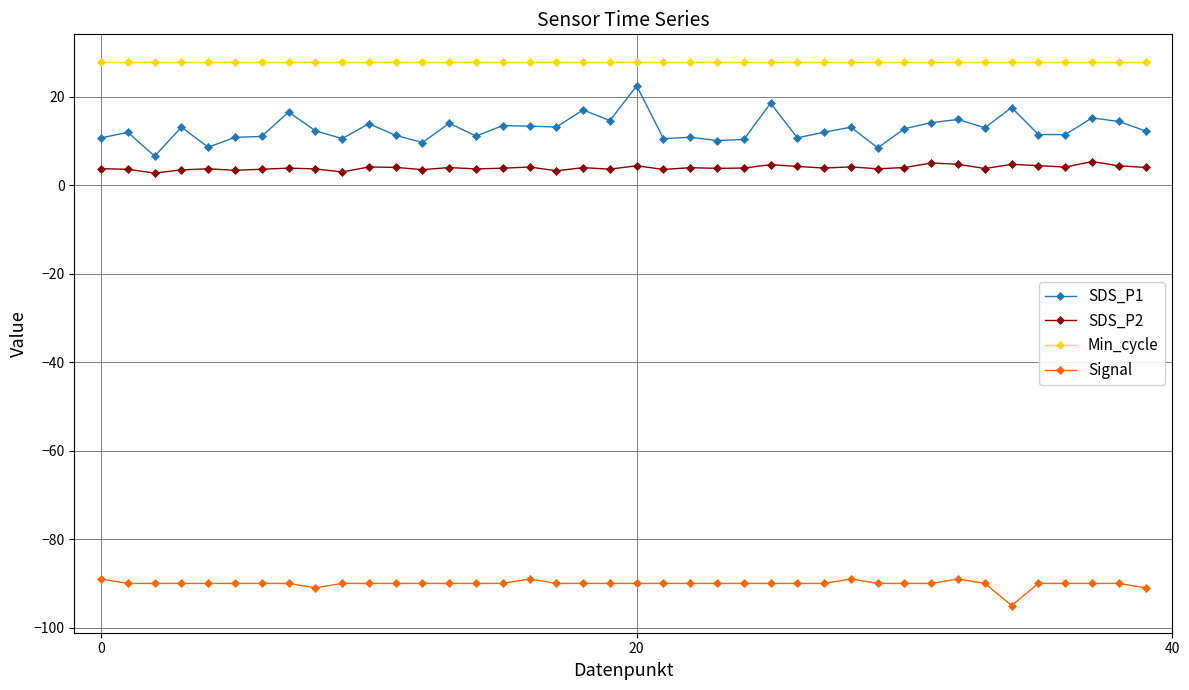

What is the sum of all SDS_P2 values?

159.1